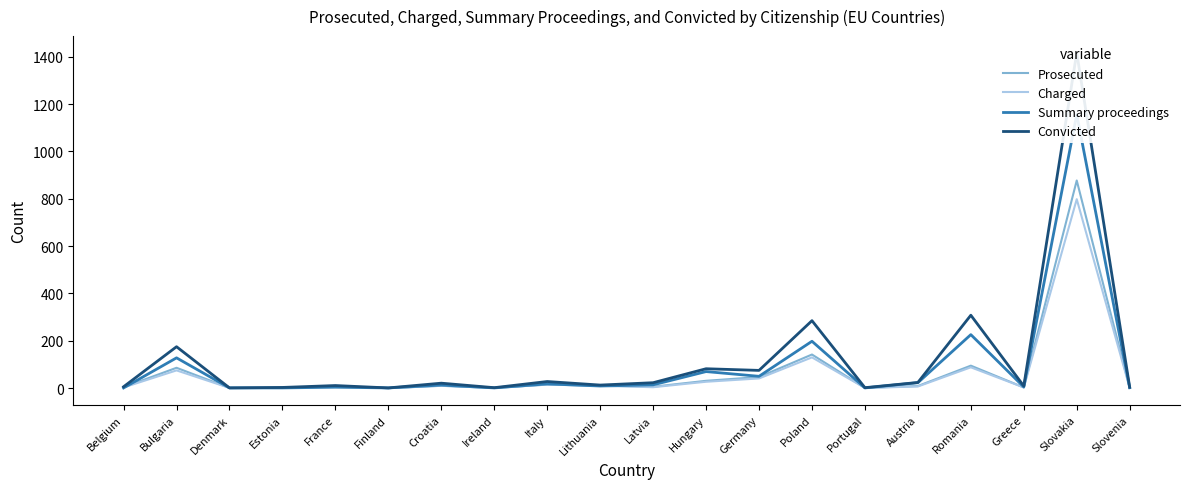

Is the value of Convicted at Bulgaria greater than the value of Summary proceedings at Belgium?

Yes